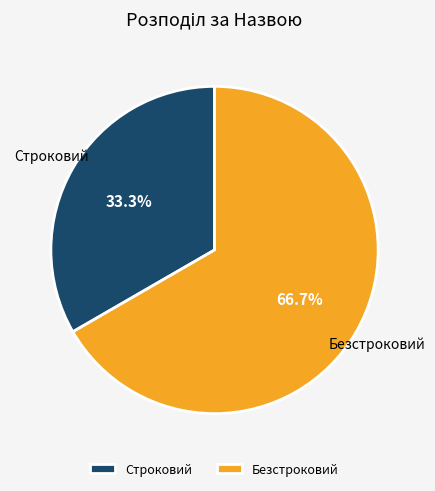

Which slice represents more than half of the pie?

Безстроковий